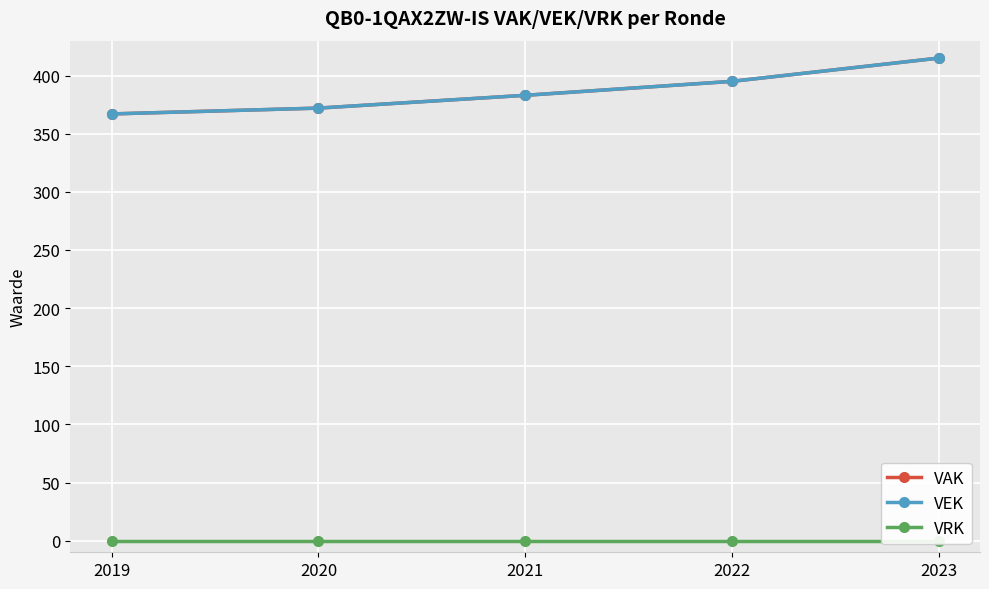

True or false: VRK and VEK cross at least once.

False